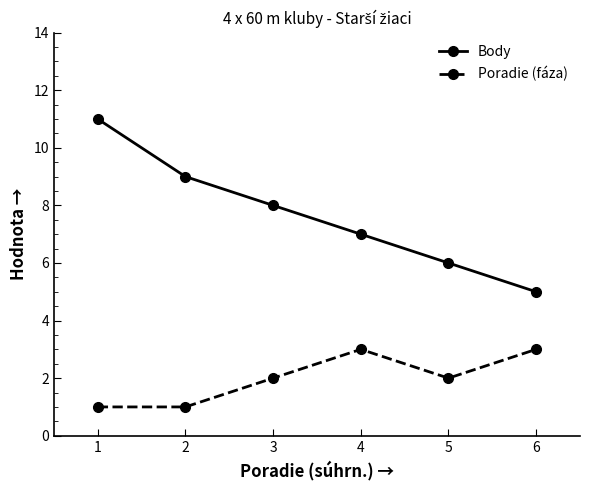

The Body series shows 2 at 2. True or false?

False